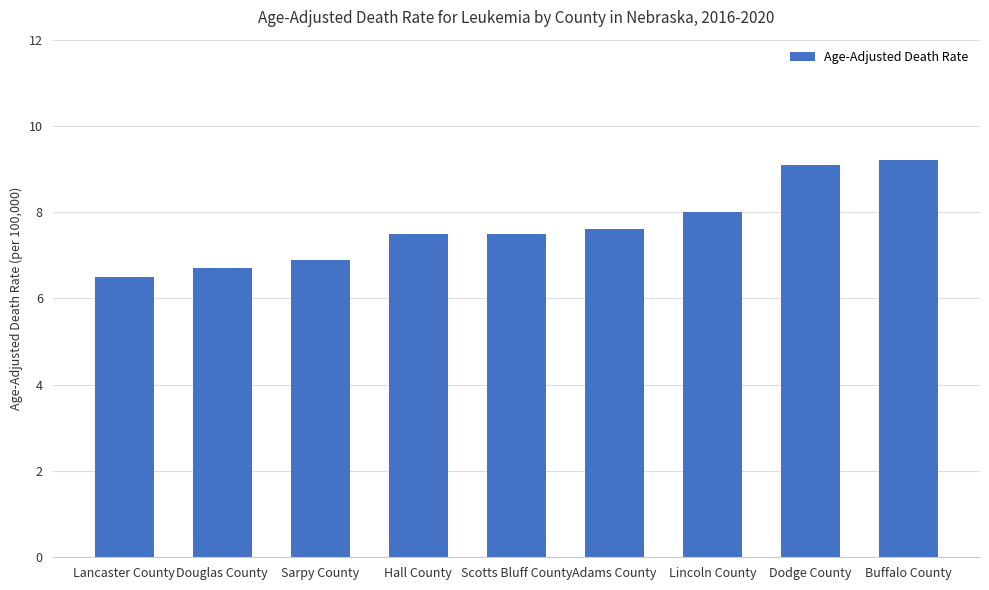

Between Lancaster County and Lincoln County, which is larger?

Lincoln County